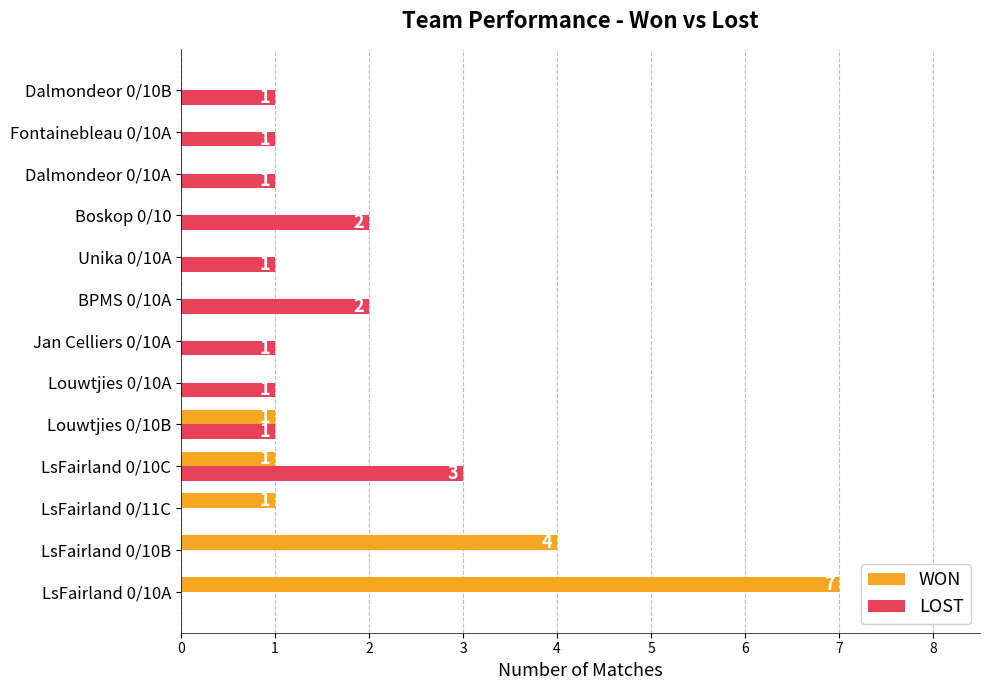

Count the LOST values in the range 1 to 2.

9